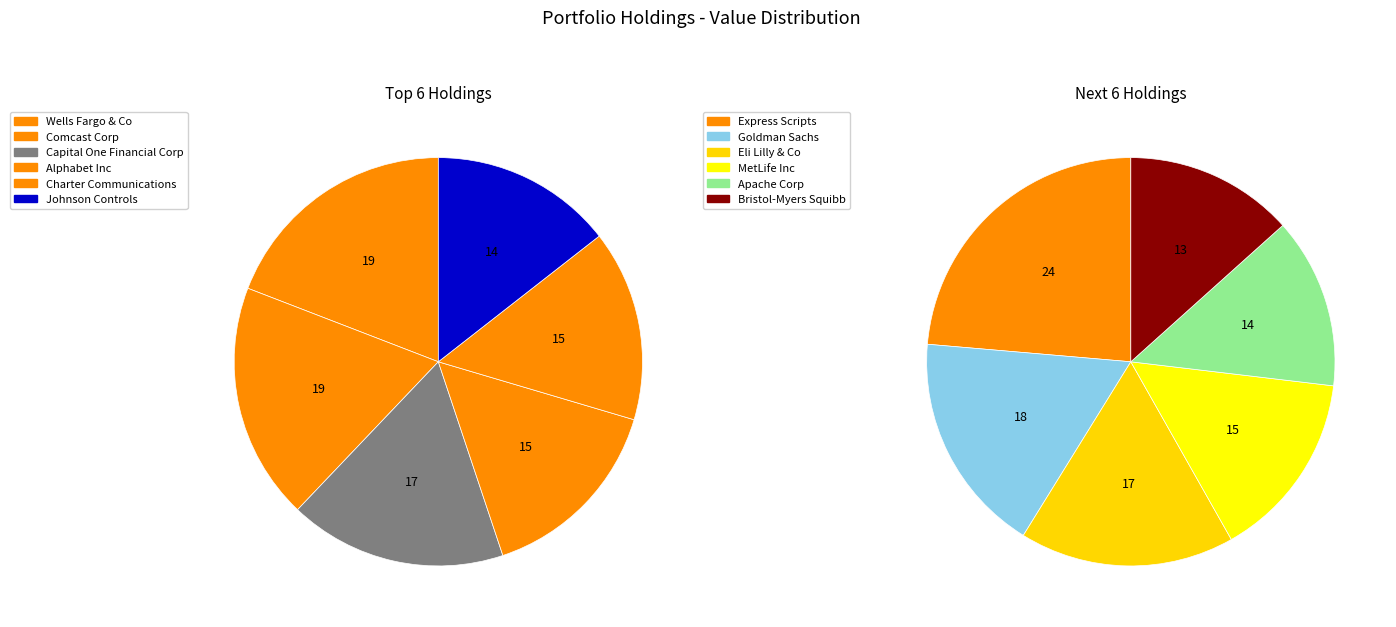

Do Comcast Corp and Bristol-Myers Squibb together represent more than half of the pie?

No